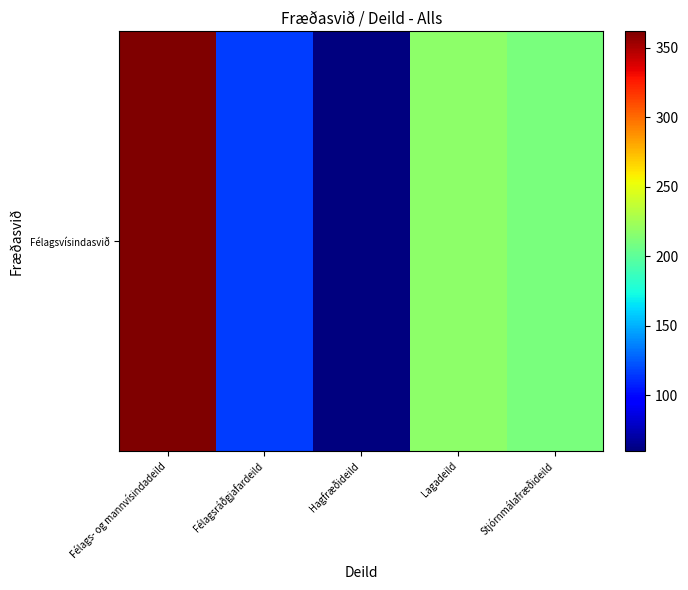

Reading left to right, what are all the values shown in this chart?

362	116	60	217	210